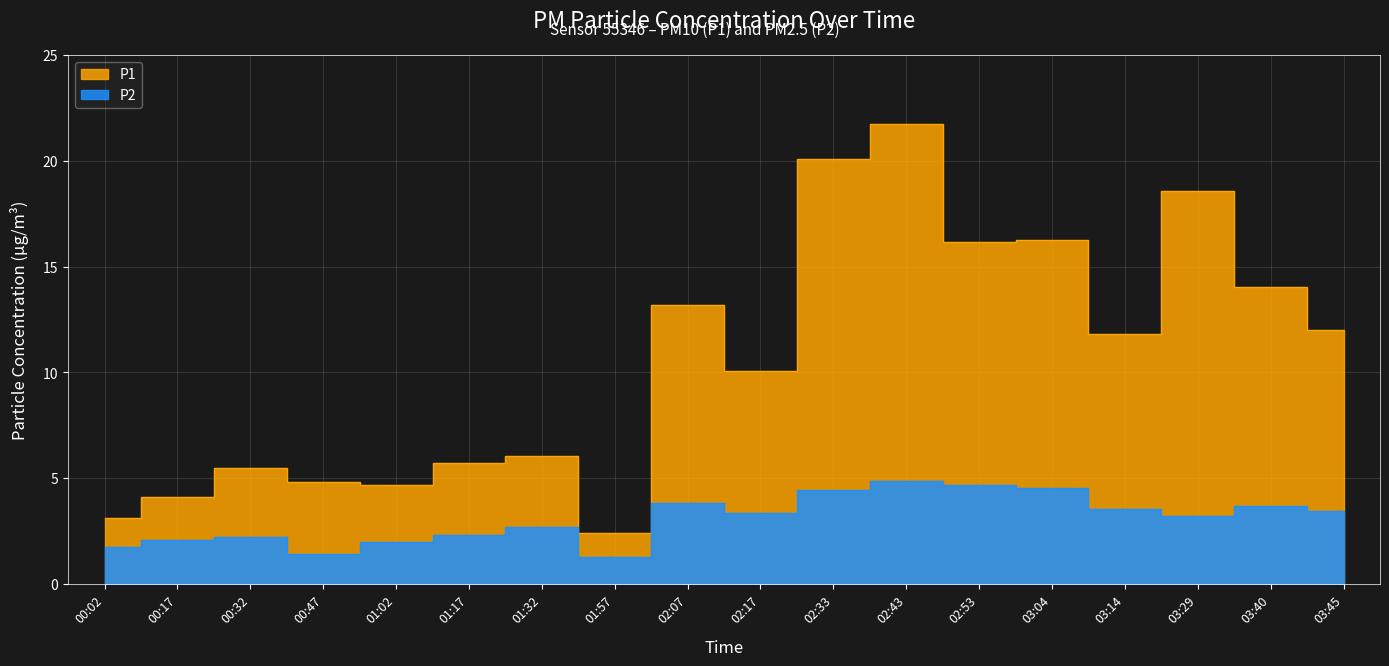

Reading right to left, transcribe all the data shown in this chart.

P1: 03:45=12.0	03:40=14.0	03:29=18.6	03:14=11.8	03:04=16.3	02:53=16.2	02:43=21.8	02:33=20.1	02:17=10.1	02:07=13.2	01:57=2.4	01:32=6.1	01:17=5.7	01:02=4.7	00:47=4.8	00:32=5.5	00:17=4.1	00:02=3.1
P2: 03:45=3.5	03:40=3.7	03:29=3.2	03:14=3.5	03:04=4.5	02:53=4.7	02:43=4.8	02:33=4.4	02:17=3.4	02:07=3.9	01:57=1.3	01:32=2.7	01:17=2.3	01:02=2.0	00:47=1.4	00:32=2.2	00:17=2.1	00:02=1.8